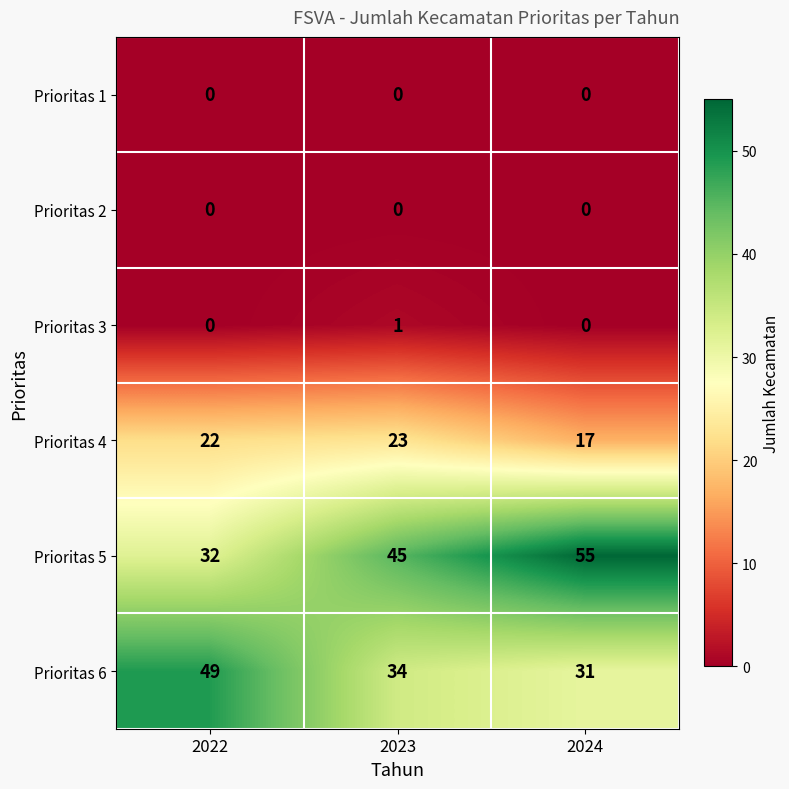

Reading right to left, extract all data points from this chart.

Prioritas 1: 0	0	0
Prioritas 2: 0	0	0
Prioritas 3: 0	1	0
Prioritas 4: 17	23	22
Prioritas 5: 55	45	32
Prioritas 6: 31	34	49